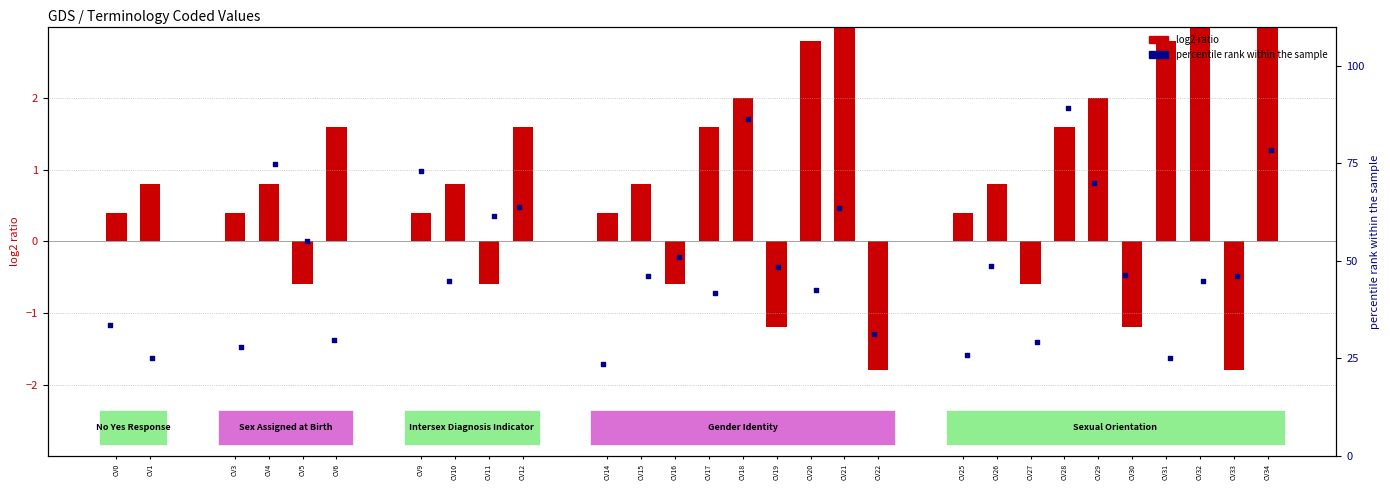

Which series contains the lowest Y value?

log2 ratio